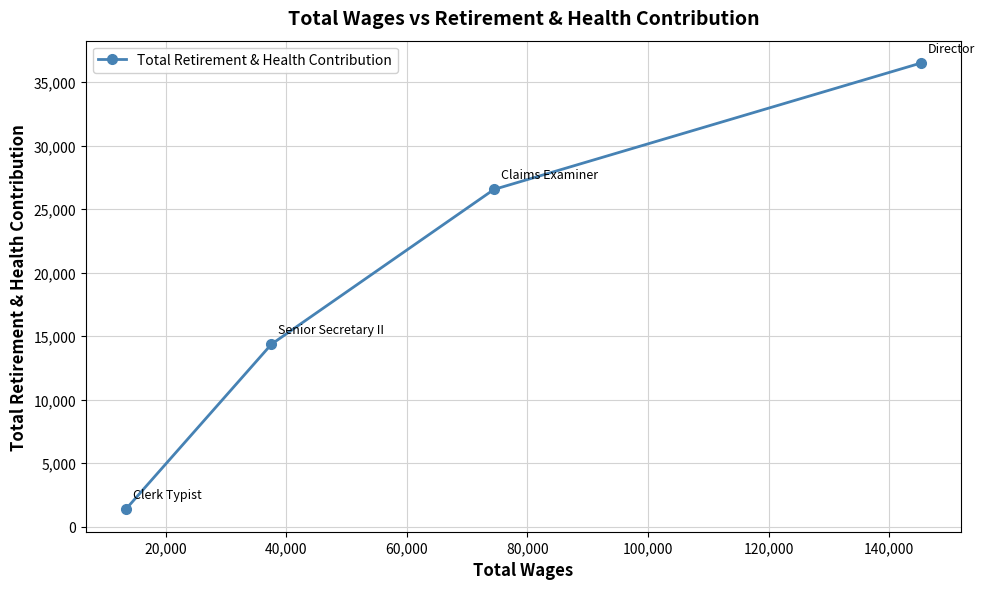

What is the greatest value displayed?

36493